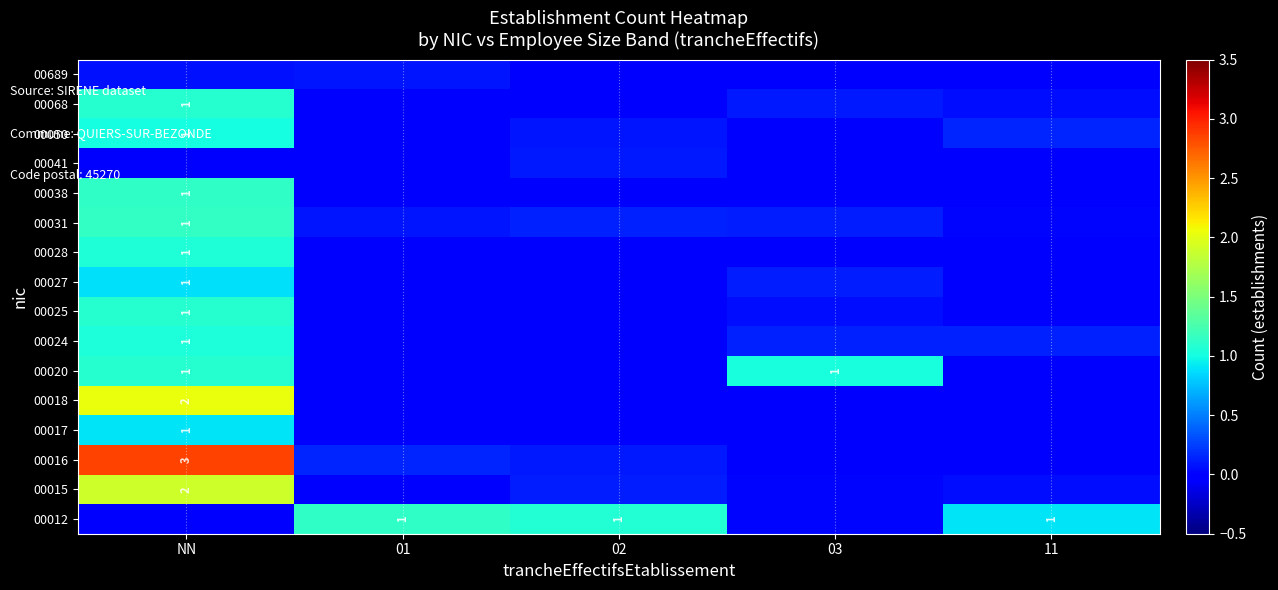

What is the difference between the highest and lowest values at 03?

1.0